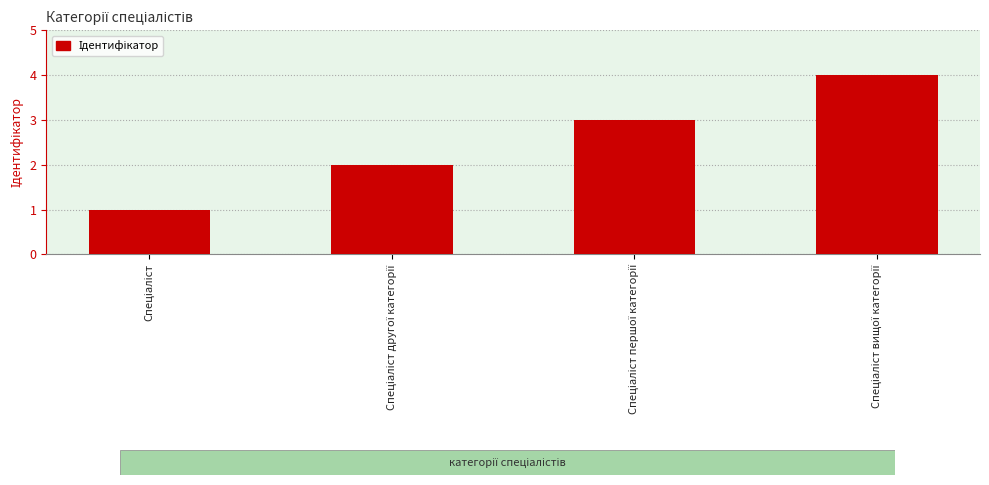

What is the sum of all values?

10